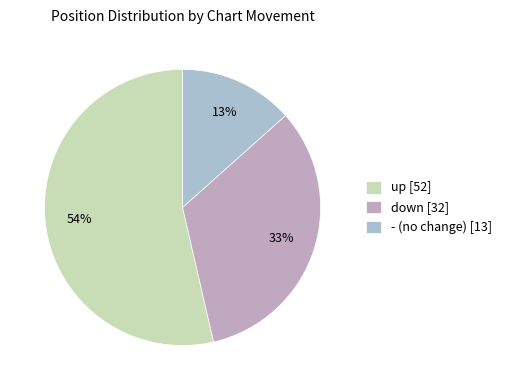

To the nearest percent, what is the combined percentage of - and up?

67%